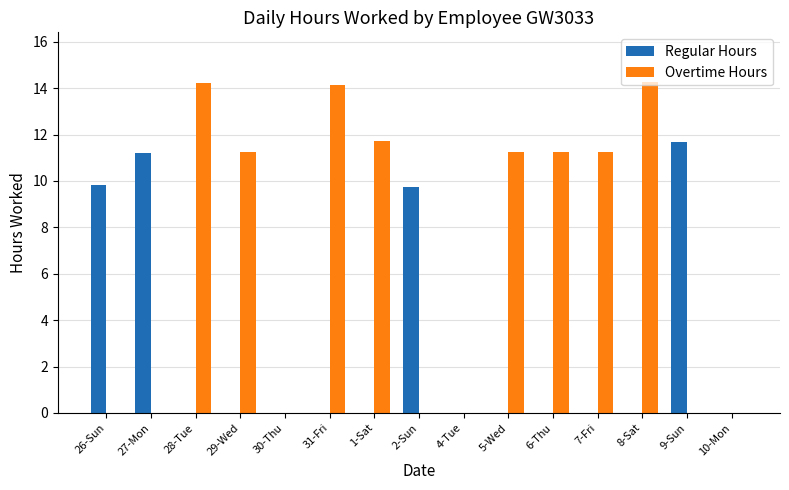

Are the bars horizontal?

No